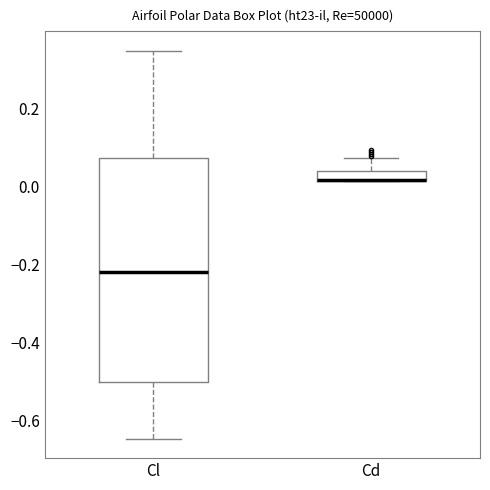

Where does the upper whisker of the box for Cd end on the y-axis? The values are not printed on the chart, so give them approximately, as read against the axis.

0.08